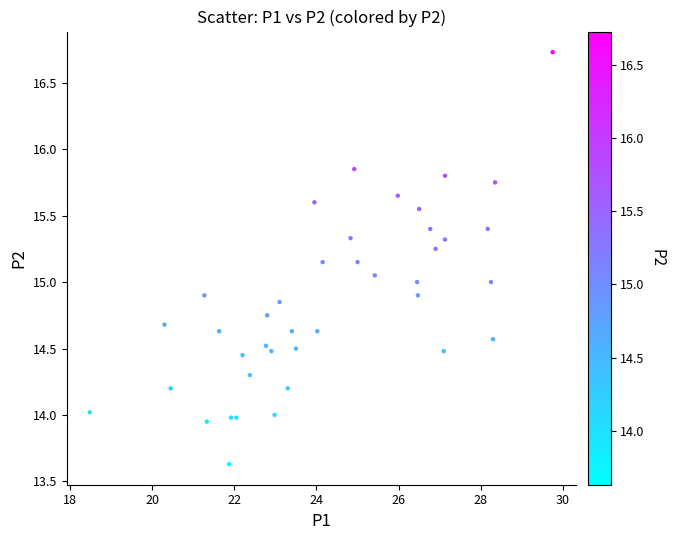

What is the range of X values (max minus min)?

11.3